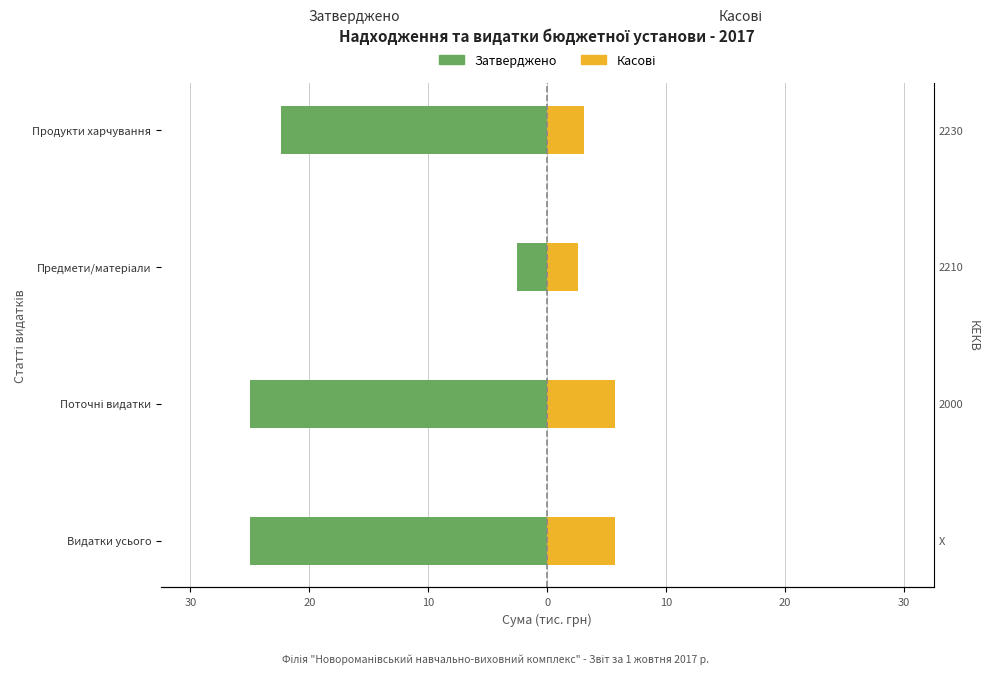

True or false: Затверджено has a value of -13.6 at Продукти харчування.

False